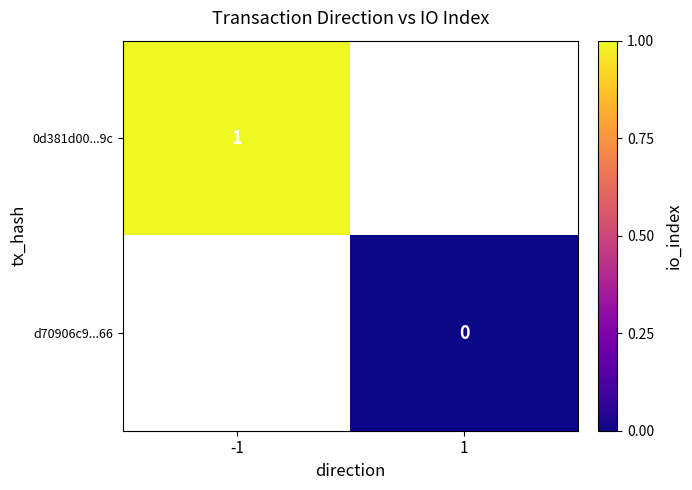

Is it true that 0d381d00...9c equals 1 at -1?

True